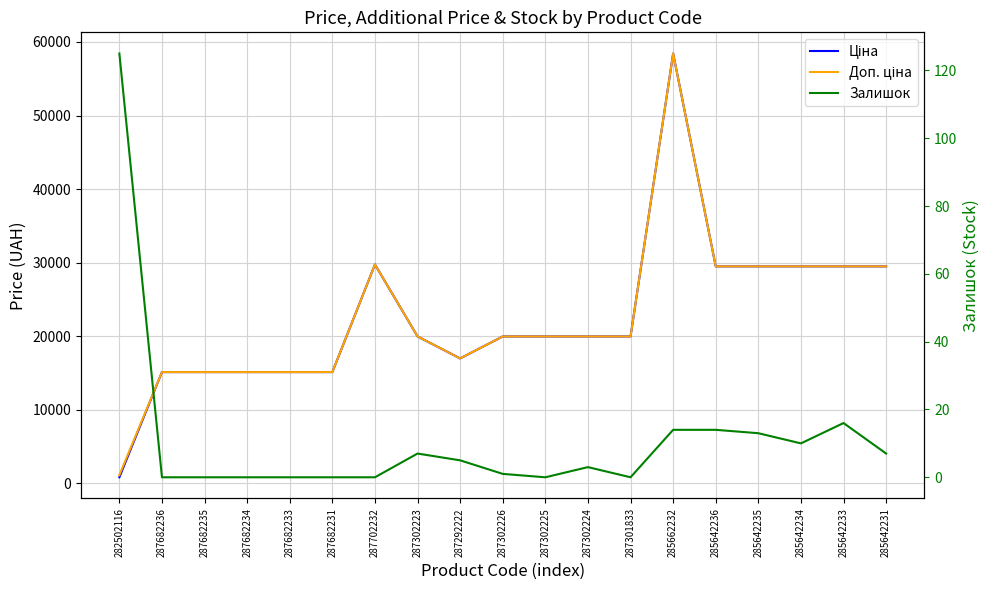

The value of Ціна at 287682233 is 15120.0. True or false?

True